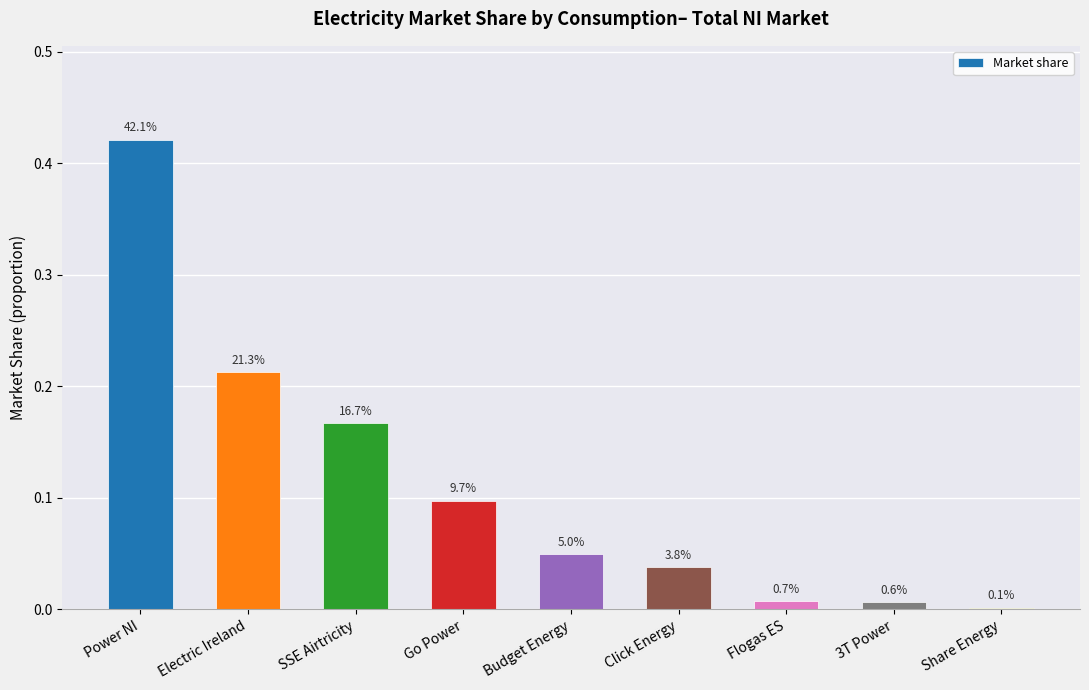

Reading left to right, what are all the values shown in this chart?

0.4	0.2	0.2	0.1	0.0	0.0	0.0	0.0	0.0